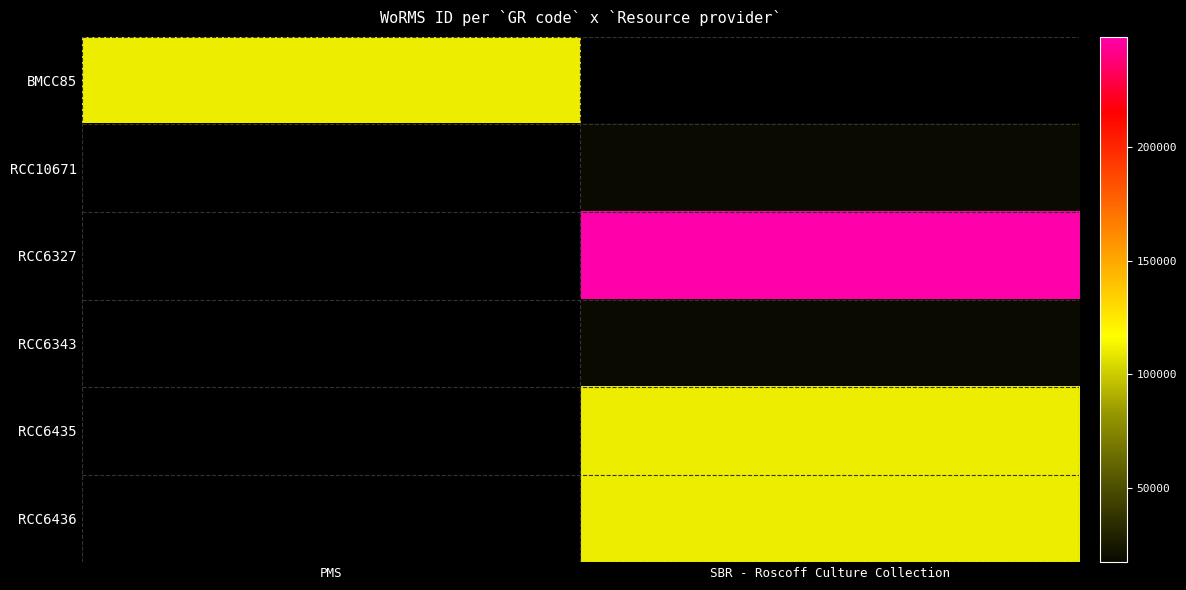

Is the value of RCC6327 at SBR - Roscoff Culture Collection greater than the value of RCC10671 at PMS?

No